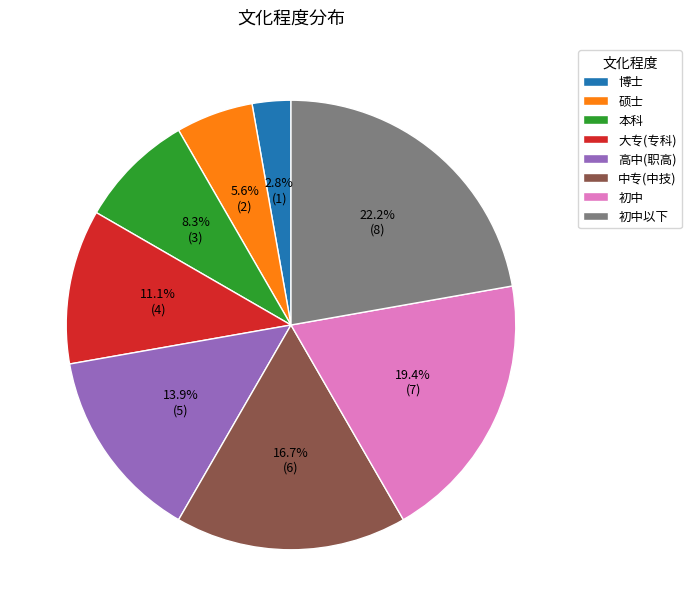

Count the number of slices in the pie.

8